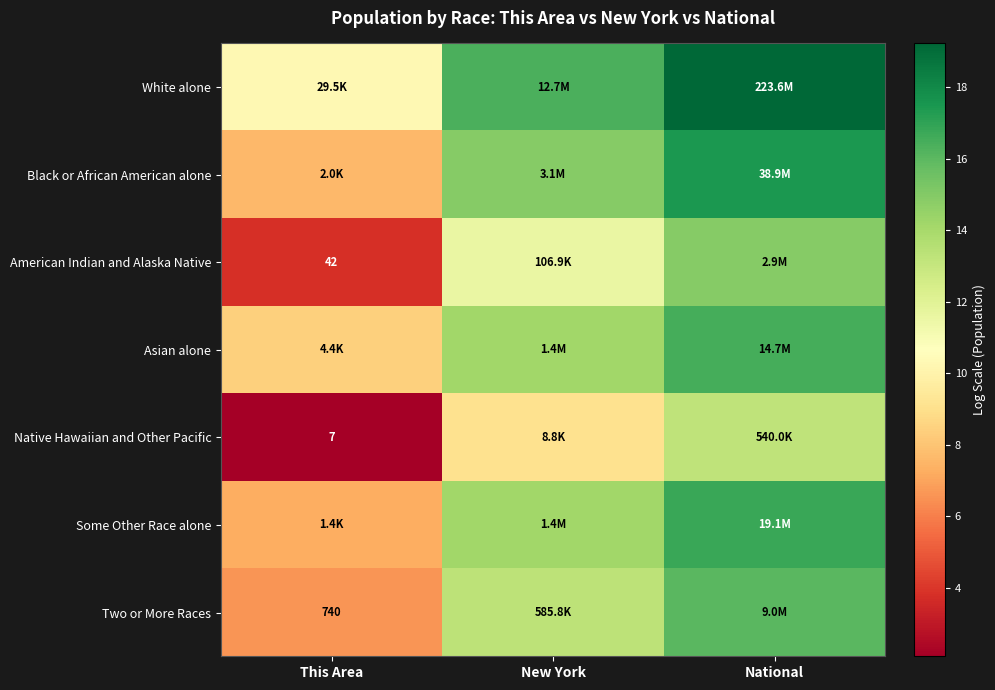

What is the average value of the Asian alone series?

13.0